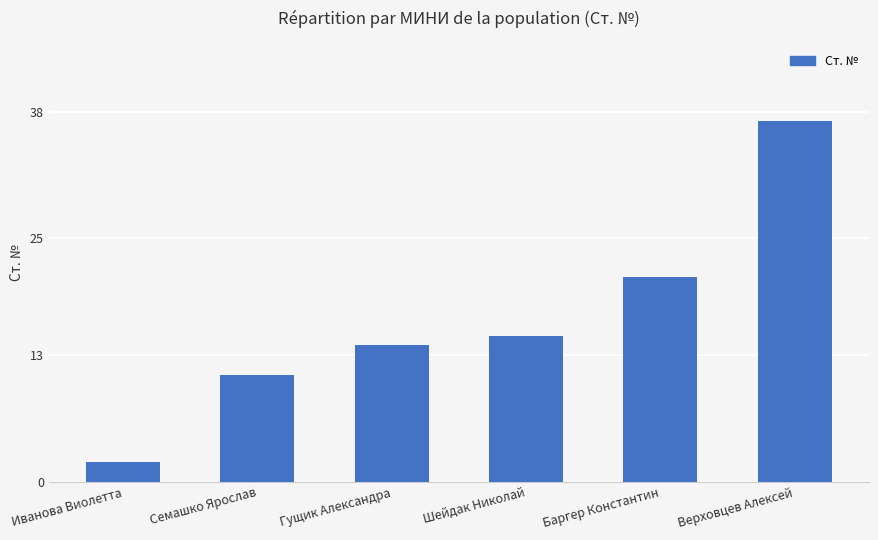

List the labels in order of value, largest first.

Верховцев Алексей, Баргер Константин, Шейдак Николай, Гущик Александра, Семашко Ярослав, Иванова Виолетта